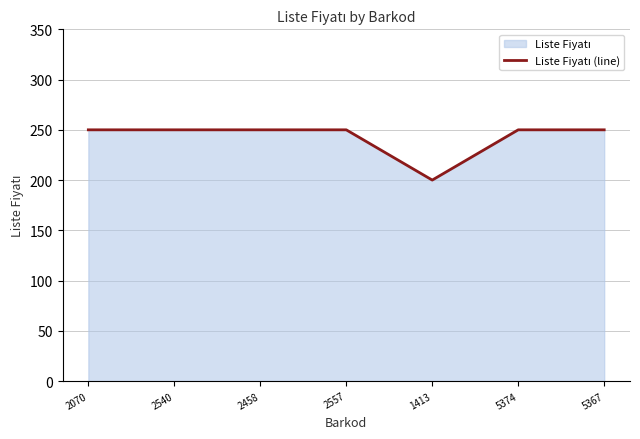

Reading left to right, list all the values displayed in this chart.

250	250	250	250	200	250	250